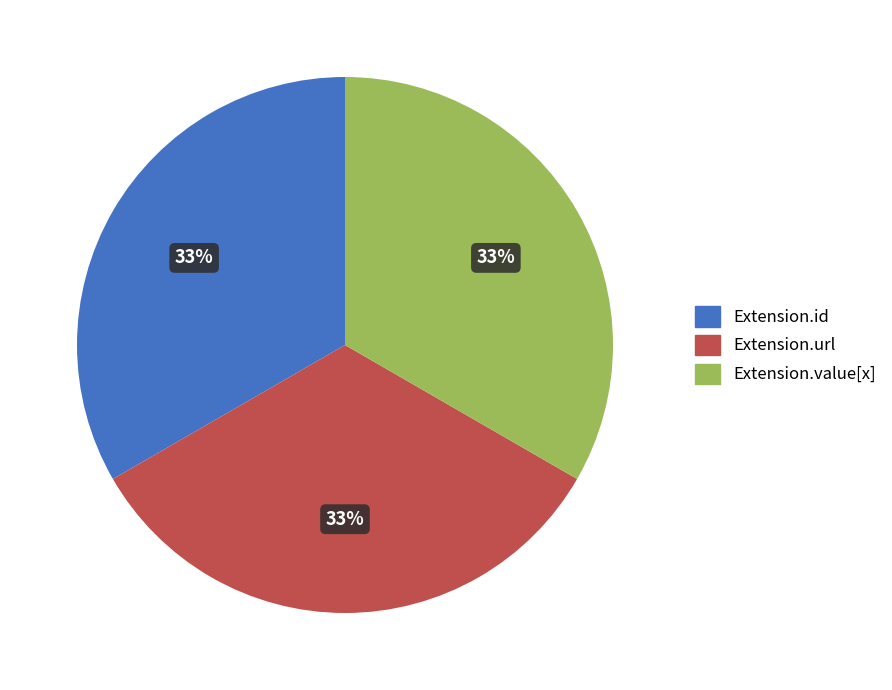

Is Extension.url the majority of the pie?

No